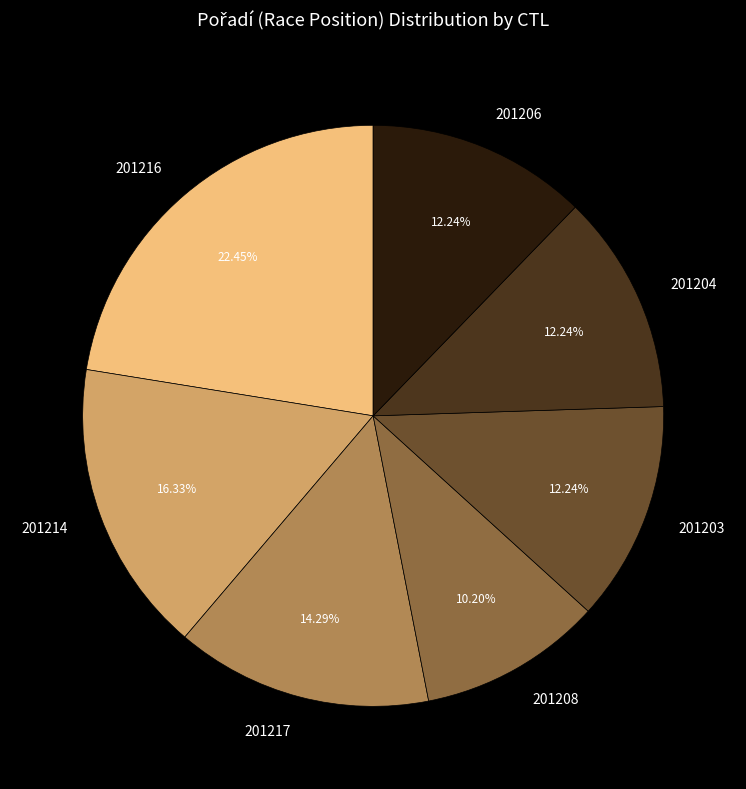

What is the largest slice in the pie chart?

201216